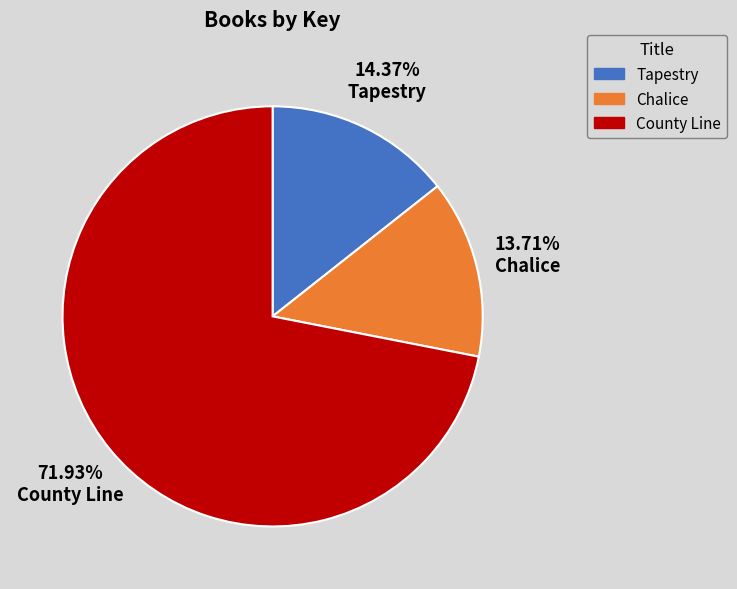

What percentage do Tapestry and Chalice together represent?

28.1%